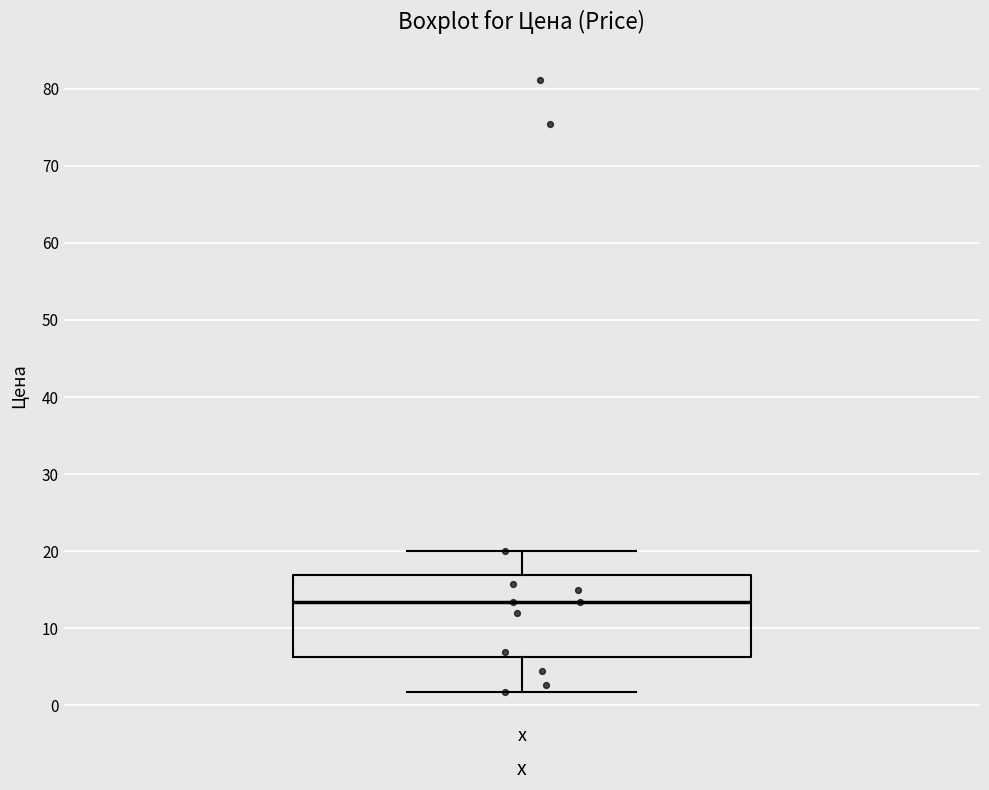

Where does the lower whisker of the box for x end on the y-axis? The values are not printed on the chart, so give them approximately, as read against the axis.

2